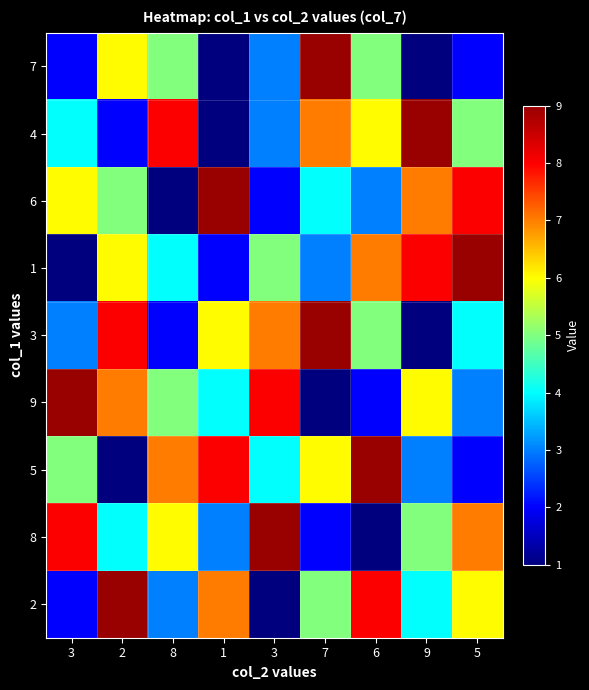

What is the total value across all series at 5?

46